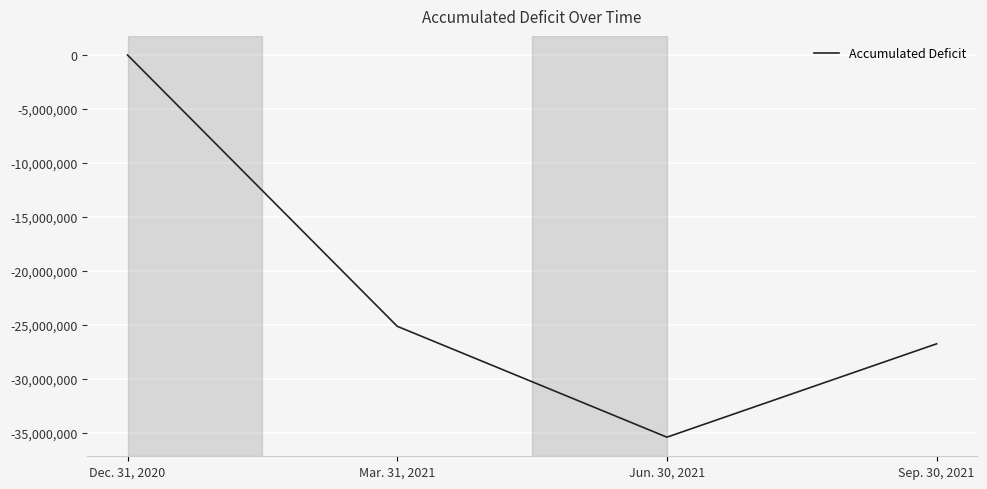

True or false: there are more than 1 points higher than both neighbors.

False